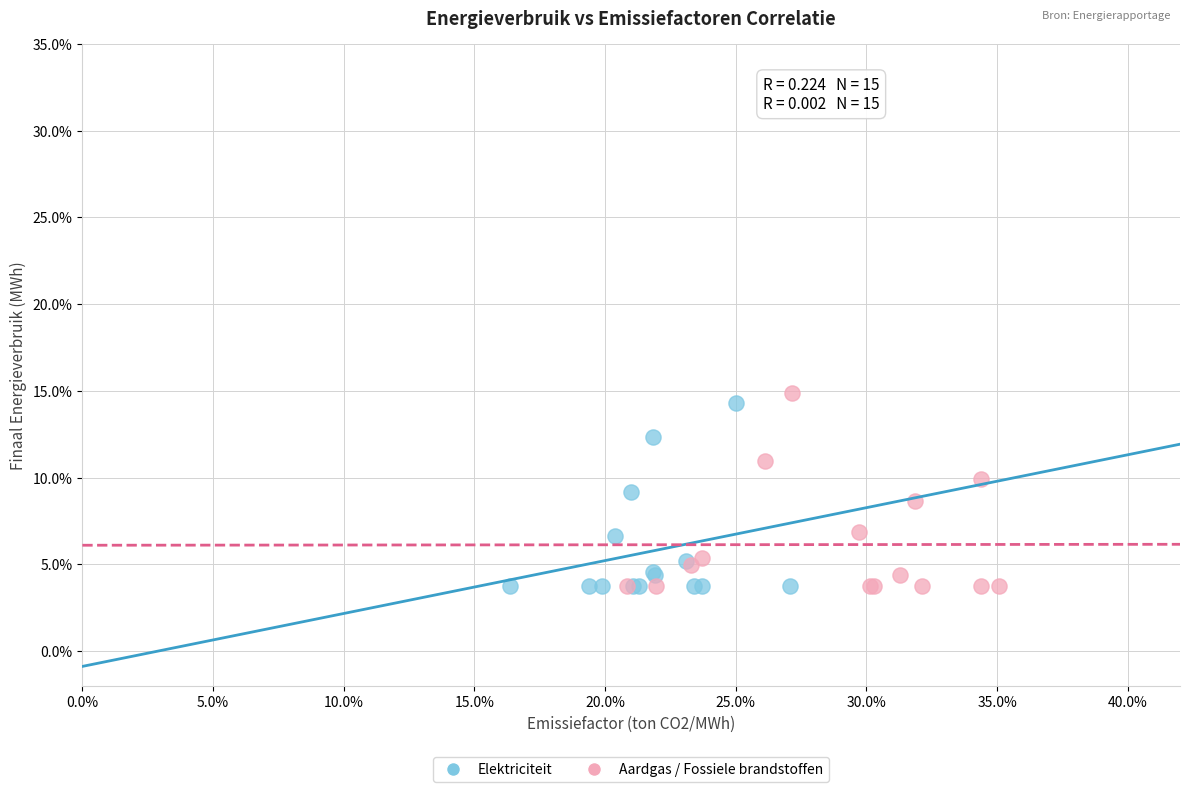

What are all the series names shown in the legend?

Elektriciteit, Aardgas / Fossiele brandstoffen